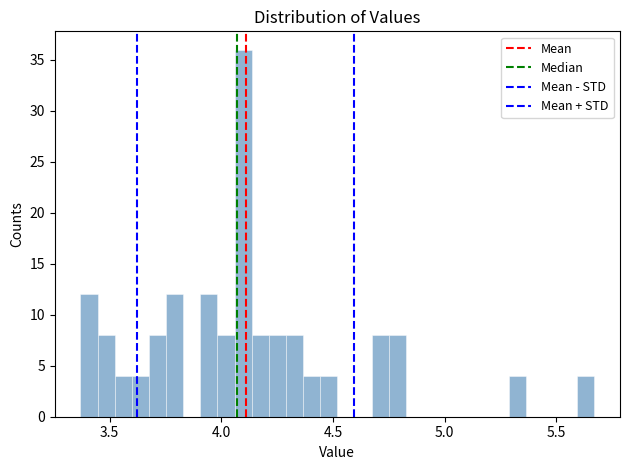

Read against the x-axis, roughly where is the centre of the tallest bar?

4.10